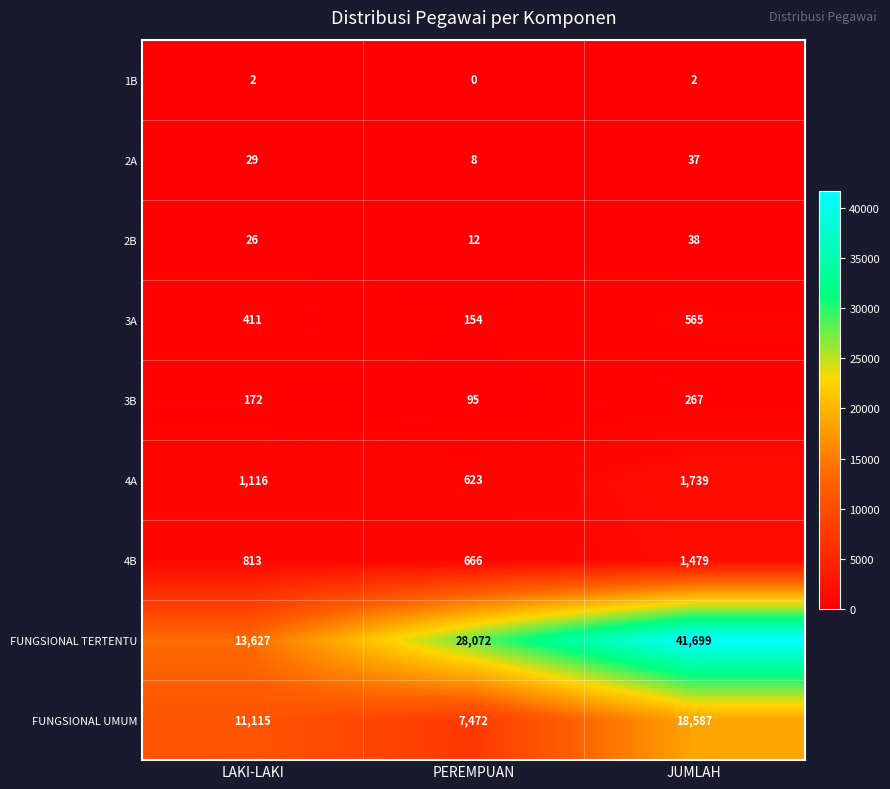

How many distinct data groups are displayed?

9